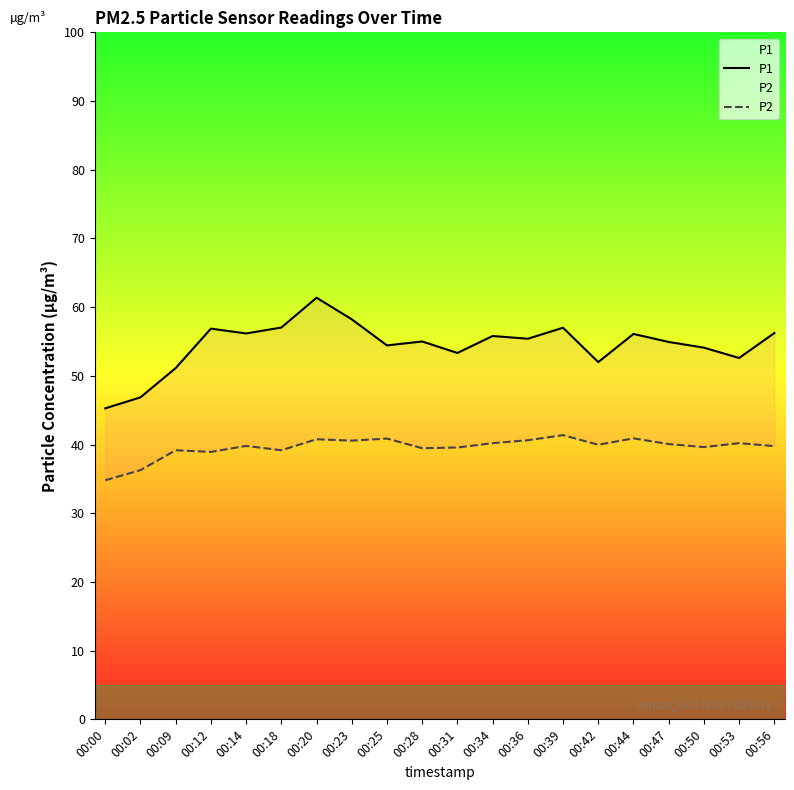

At how many categories does at least one series exceed 57?

3